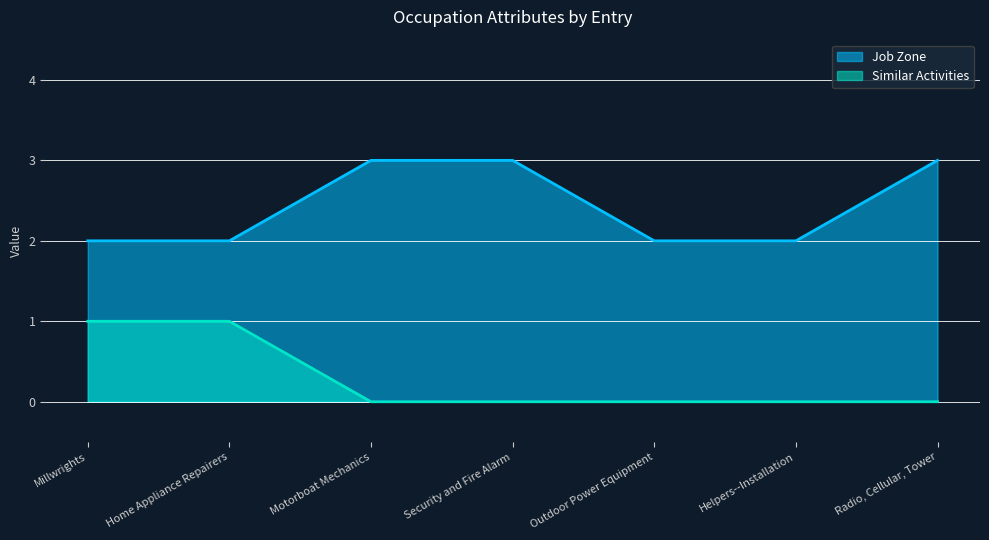

The value of Similar Activities at Millwrights is 1. True or false?

True